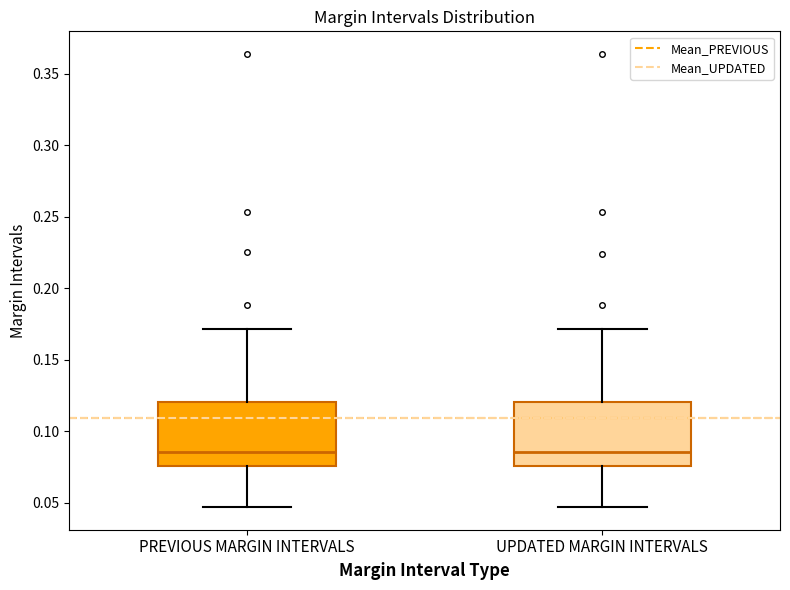

Where does the median line of the box for UPDATED MARGIN INTERVALS sit on the y-axis? The values are not printed on the chart, so give them approximately, as read against the axis.

0.085